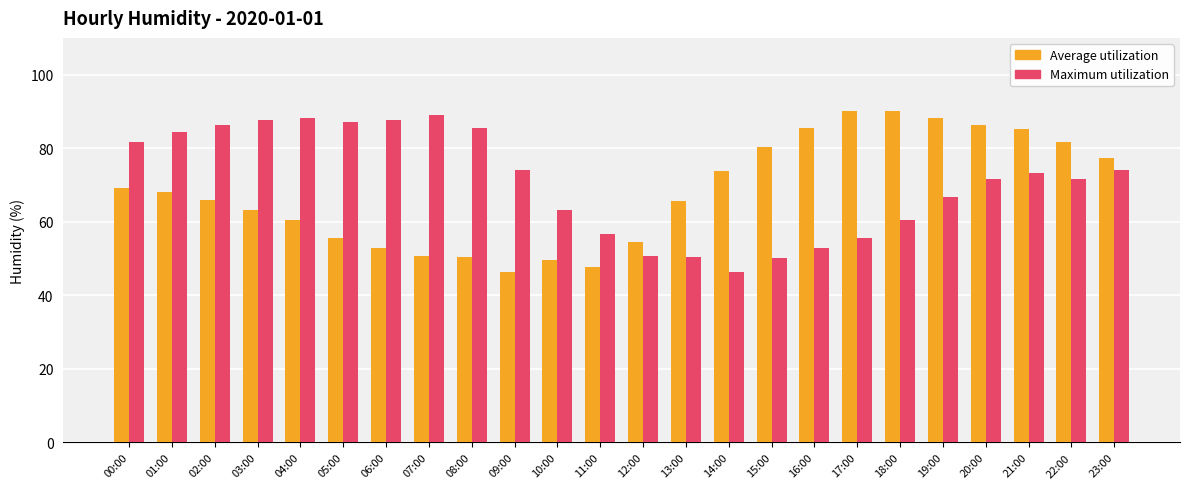

At which label does Maximum utilization reach its minimum?

14:00